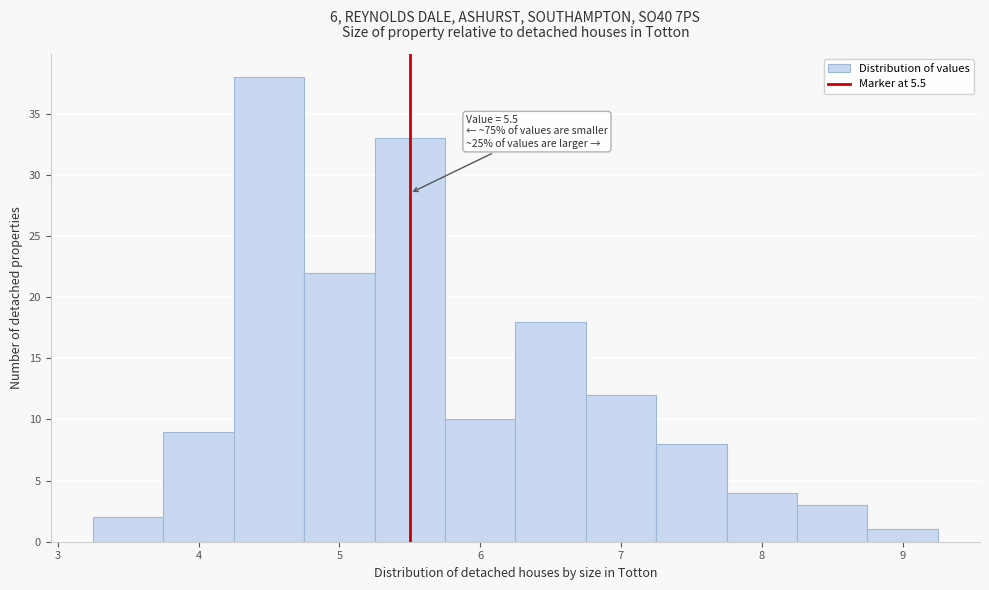

Over which range of the x-axis is the bar tallest?

4.25 to 4.75